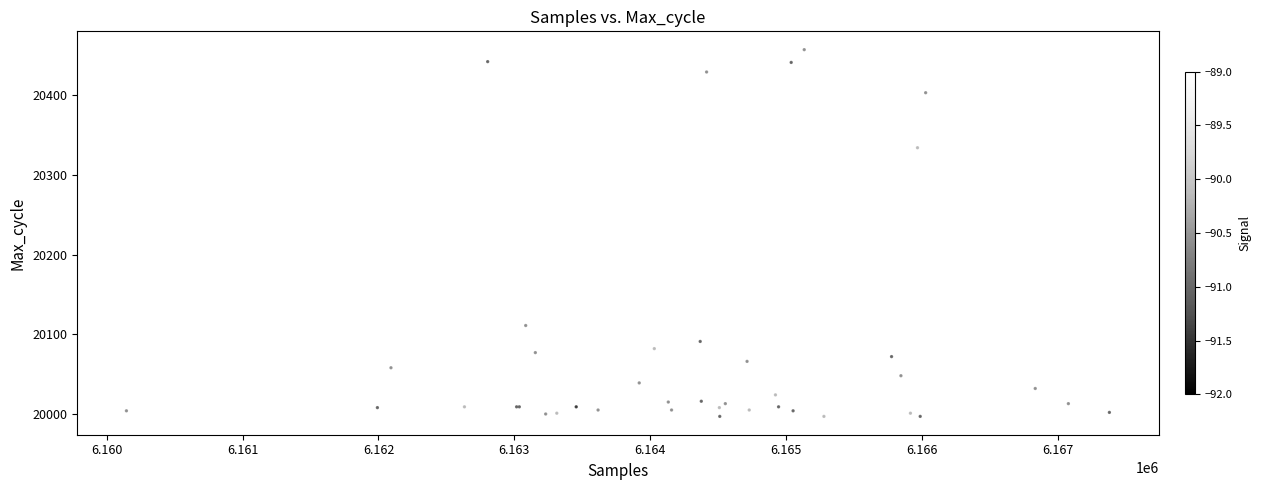

What Y value in the scatter plot is closest to 20227?

20334